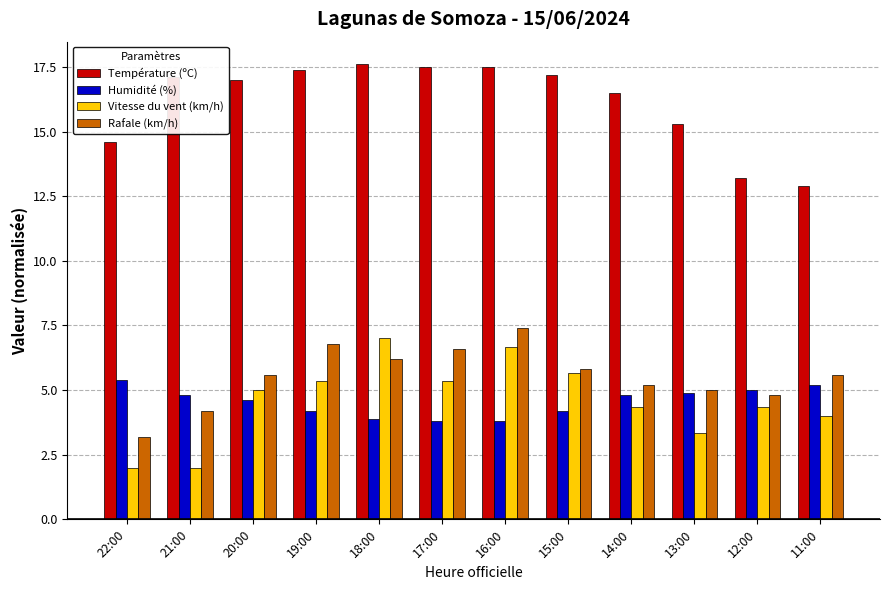

What is the value of the Rafale (km/h) bar at the 1st from the left?

3.2